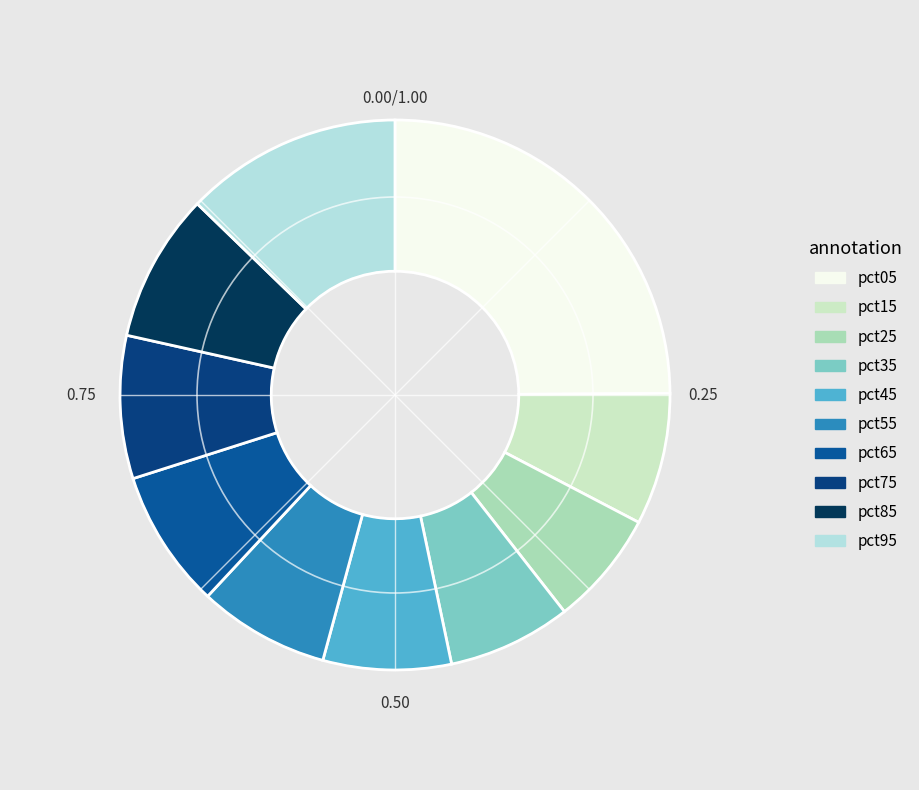

How many segments does this pie chart have?

10